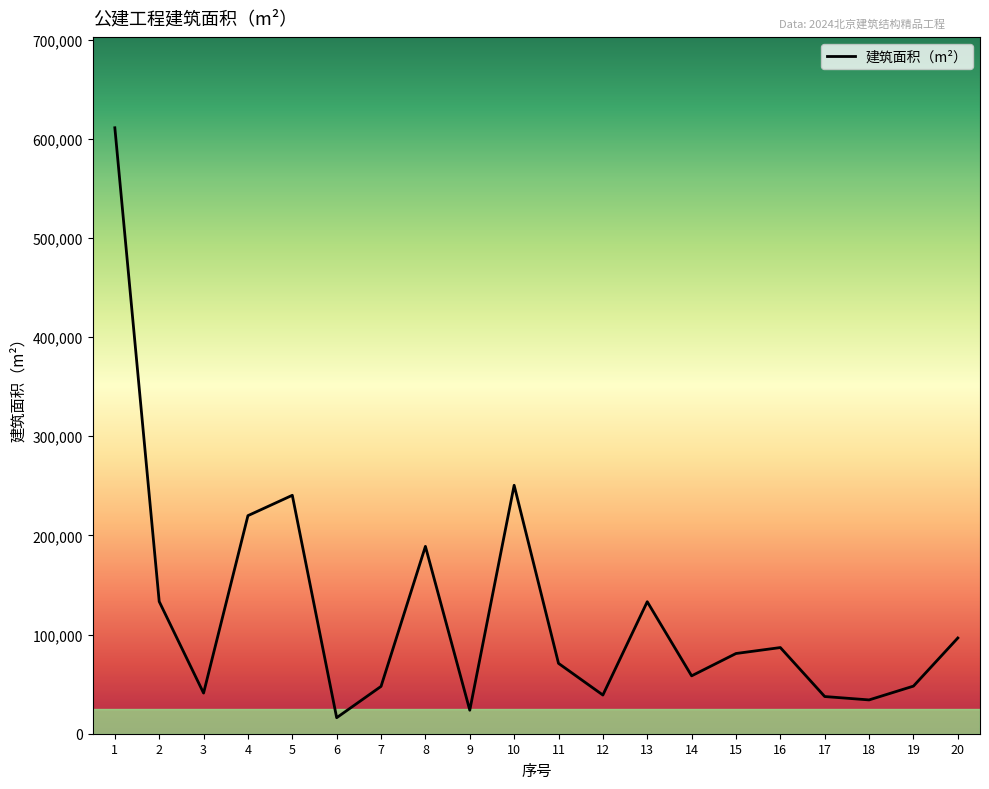

What is the difference between the values at 14 and 10?

192167.0